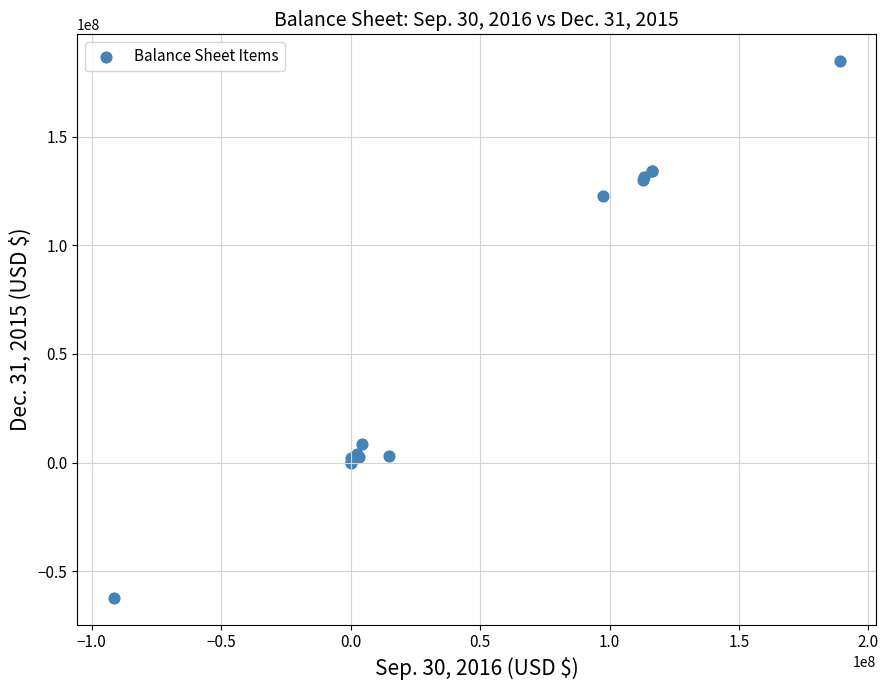

What Y value in the scatter plot is closest to 61233903?

8589708